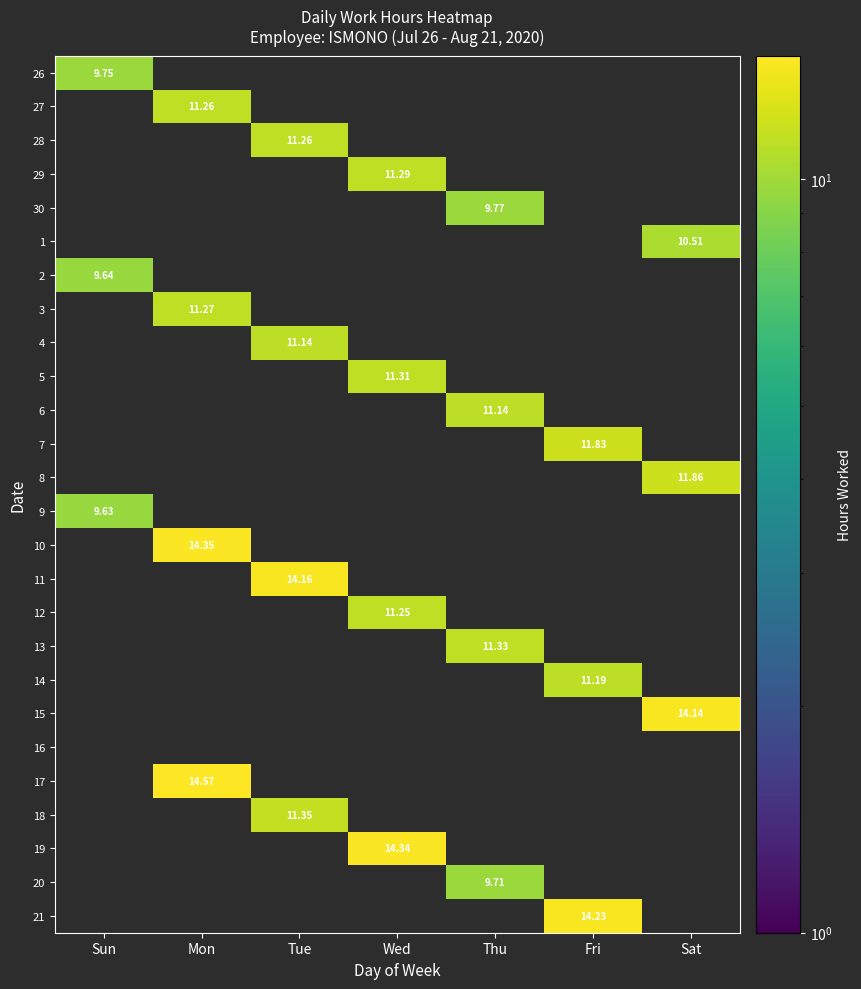

Between Sat and Tue, which is larger?

Tue